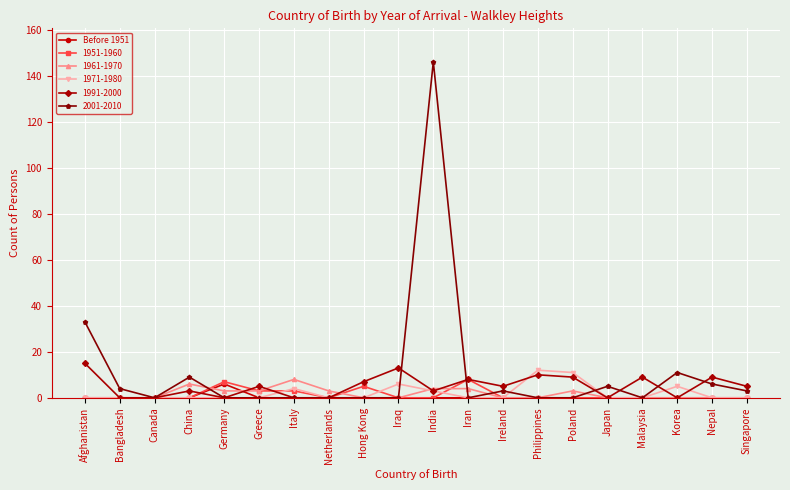

True or false: 1951-1960 has a value of 7 at Germany.

True